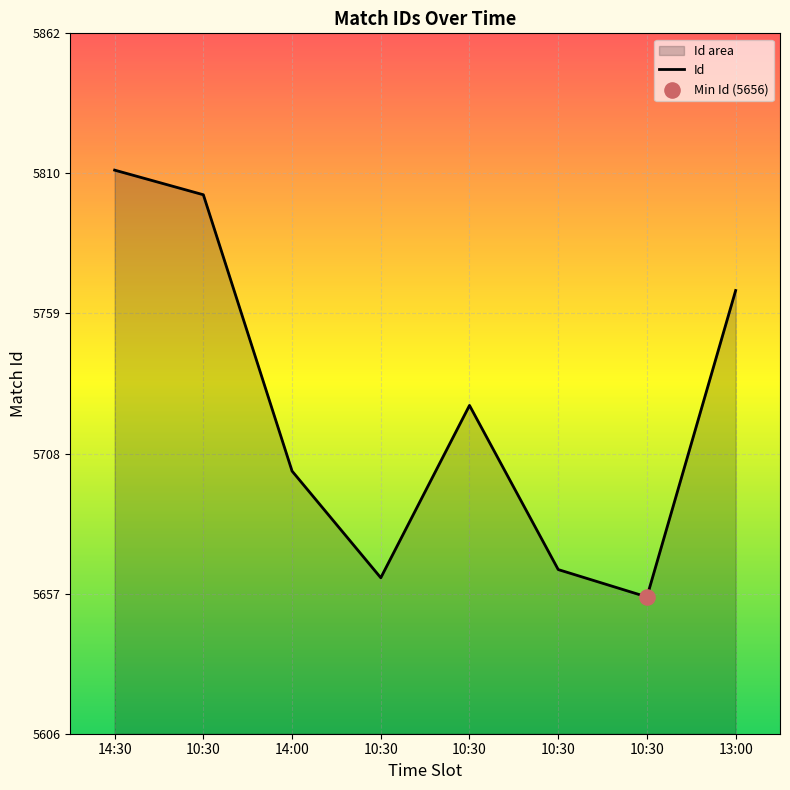

What is the change in value from 10:30 to 13:00?

+102